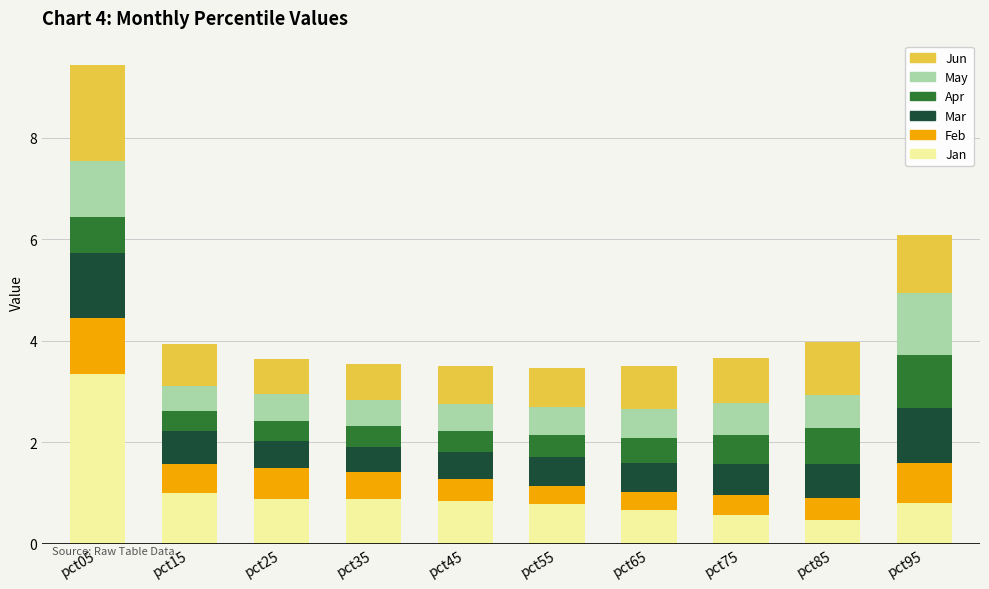

What is the lowest value of the Jan series?

0.5